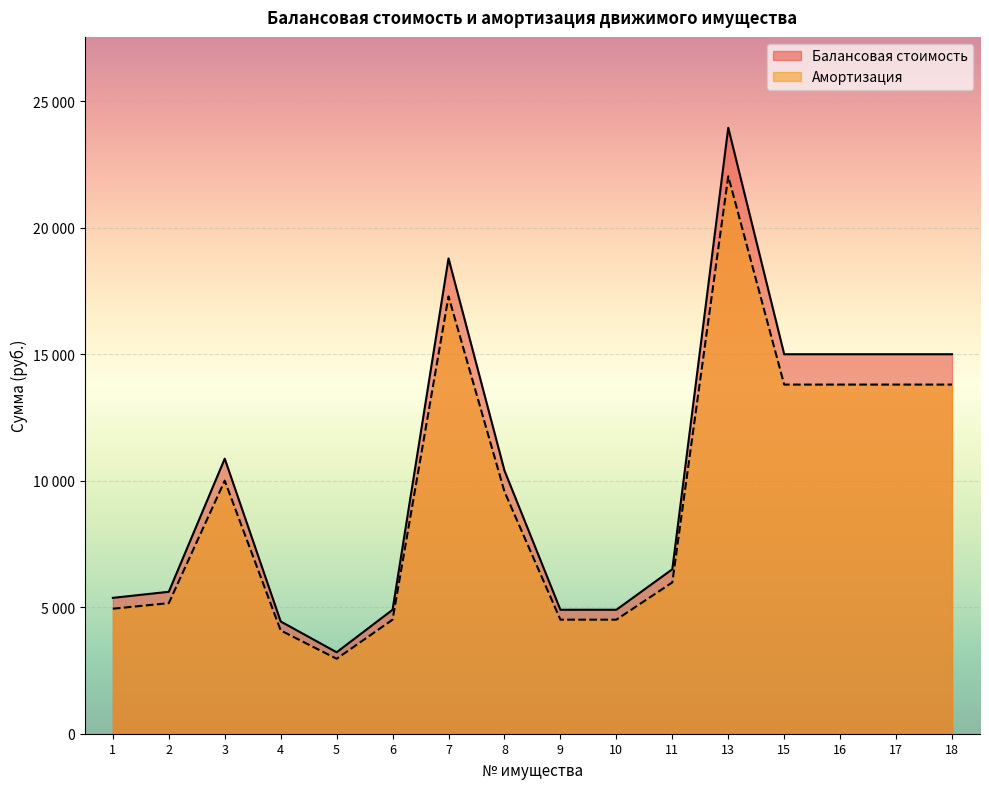

Is the value of Балансовая стоимость at 1 greater than the value of Амортизация at 16?

No